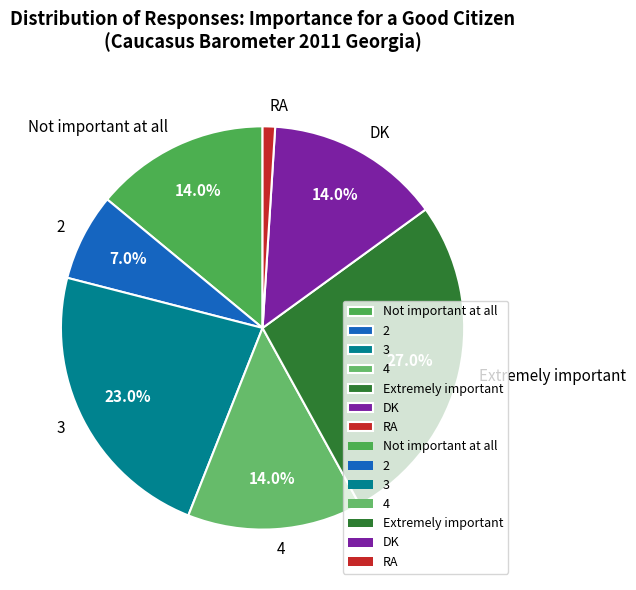

Is there a majority slice in this chart?

No